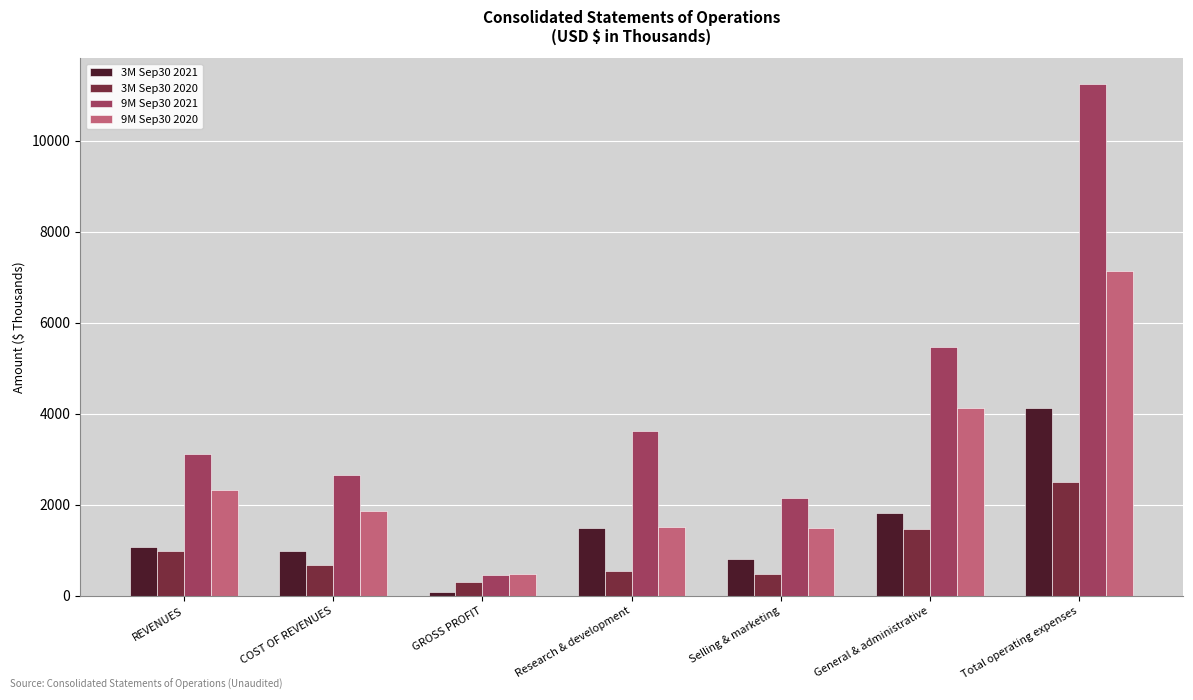

What position from the right is General & administrative?

2